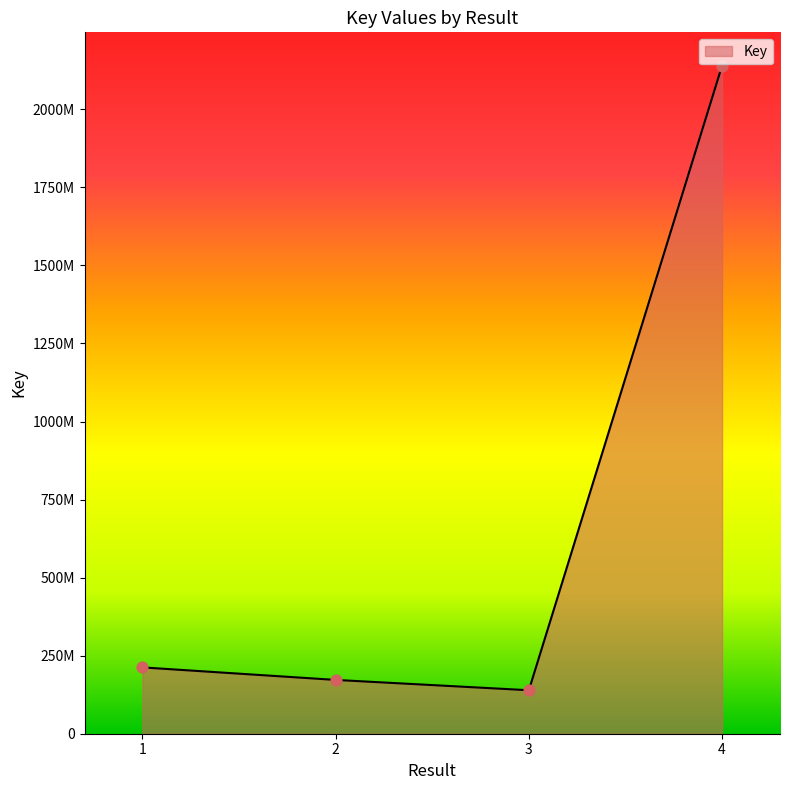

Is this an area chart (filled region under the line)?

Yes